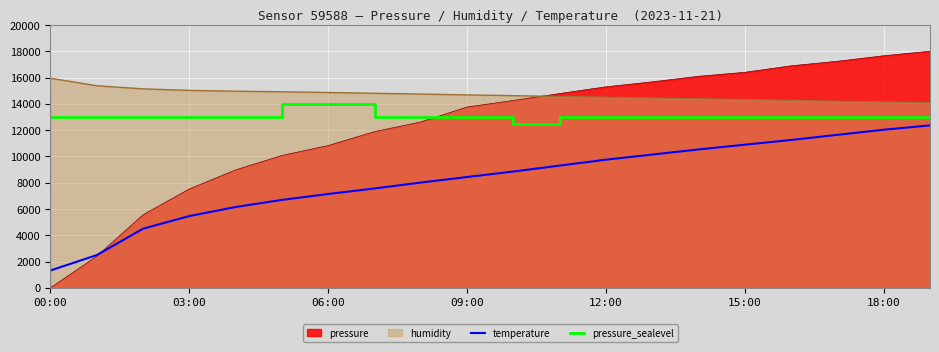

At how many categories does at least one series exceed 3158?

20